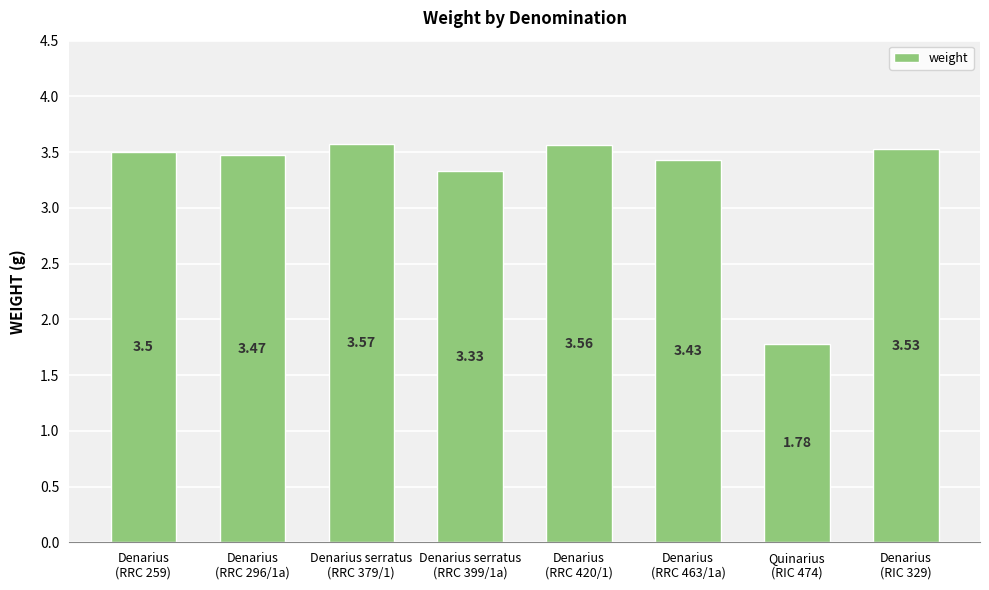

What is the sum of all values?

26.2